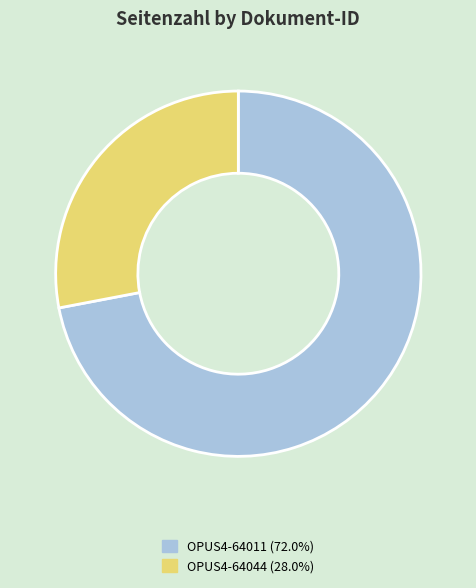

What is the ratio of the value at OPUS4-64011 to the value at OPUS4-64044?

2.6